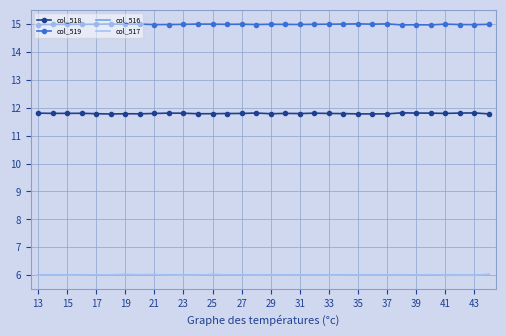

True or false: col_516 and col_519 cross at least once.

False